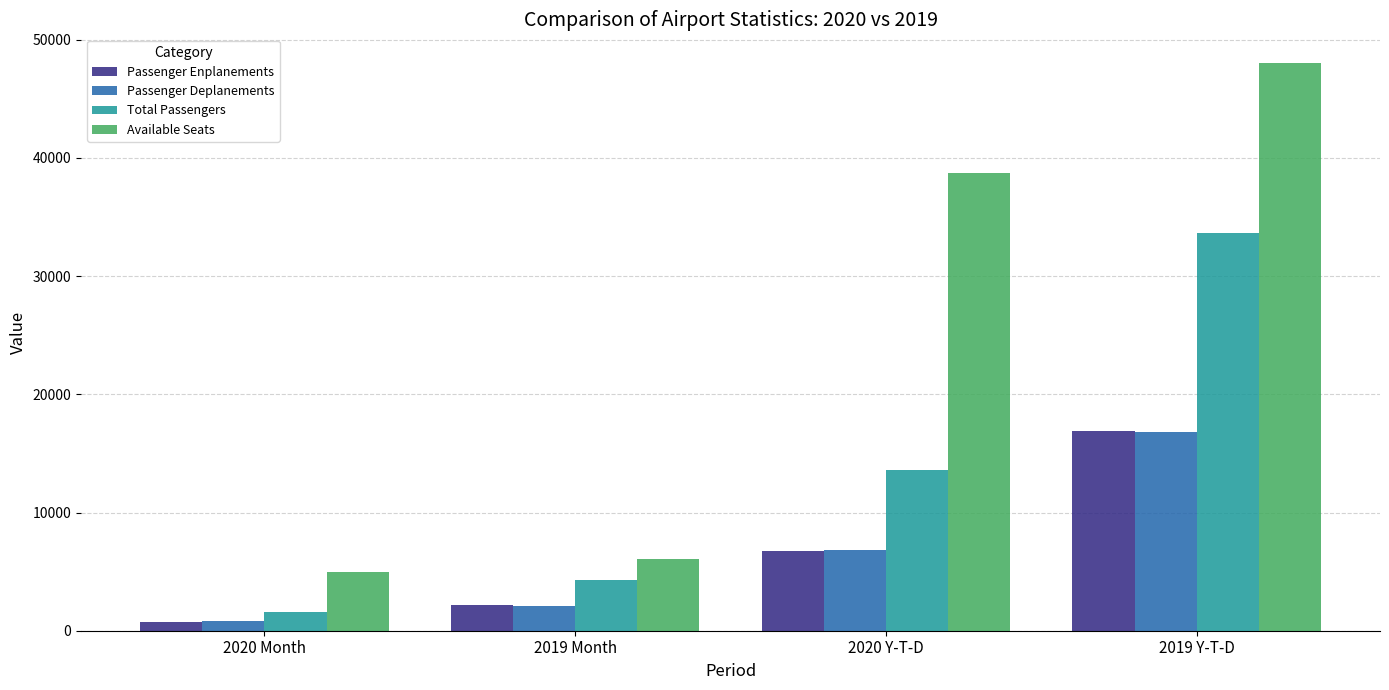

How many bars are there in total?

16